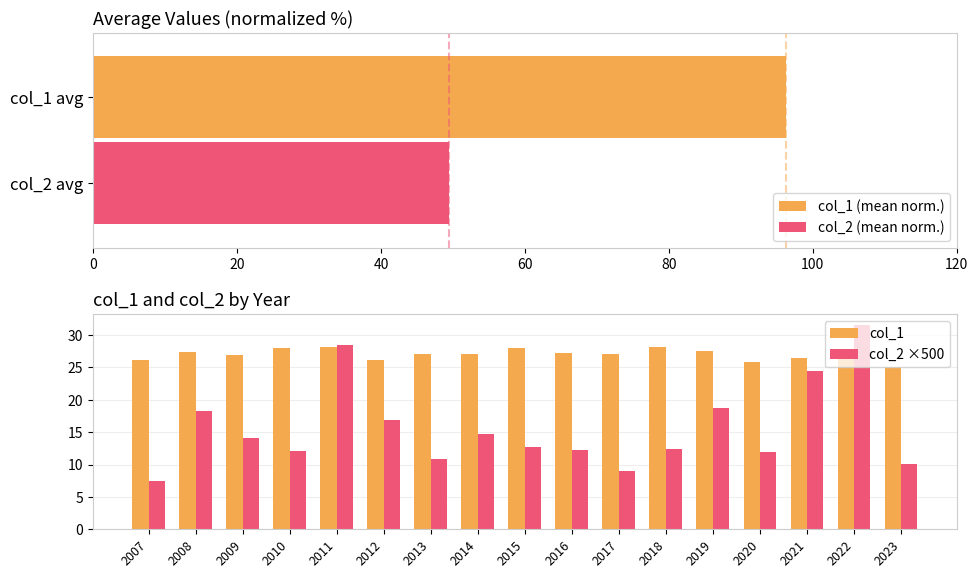

Count the number of categories in the chart.

17